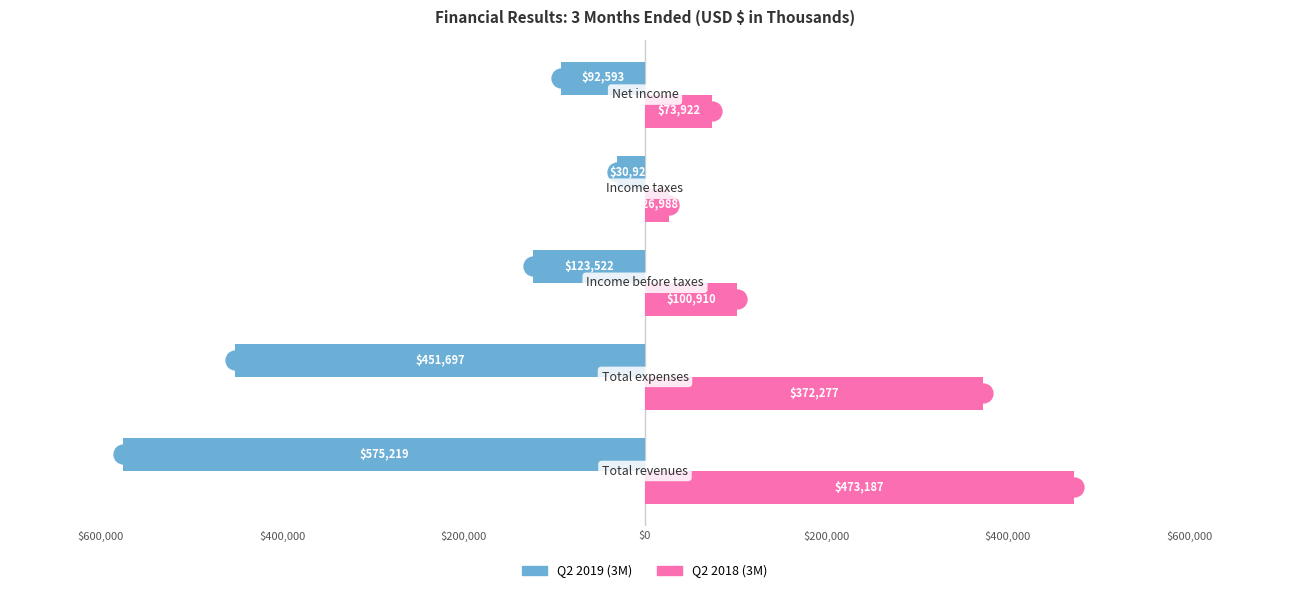

What are all the series names shown in the legend?

Q2 2019 (3M), Q2 2018 (3M)